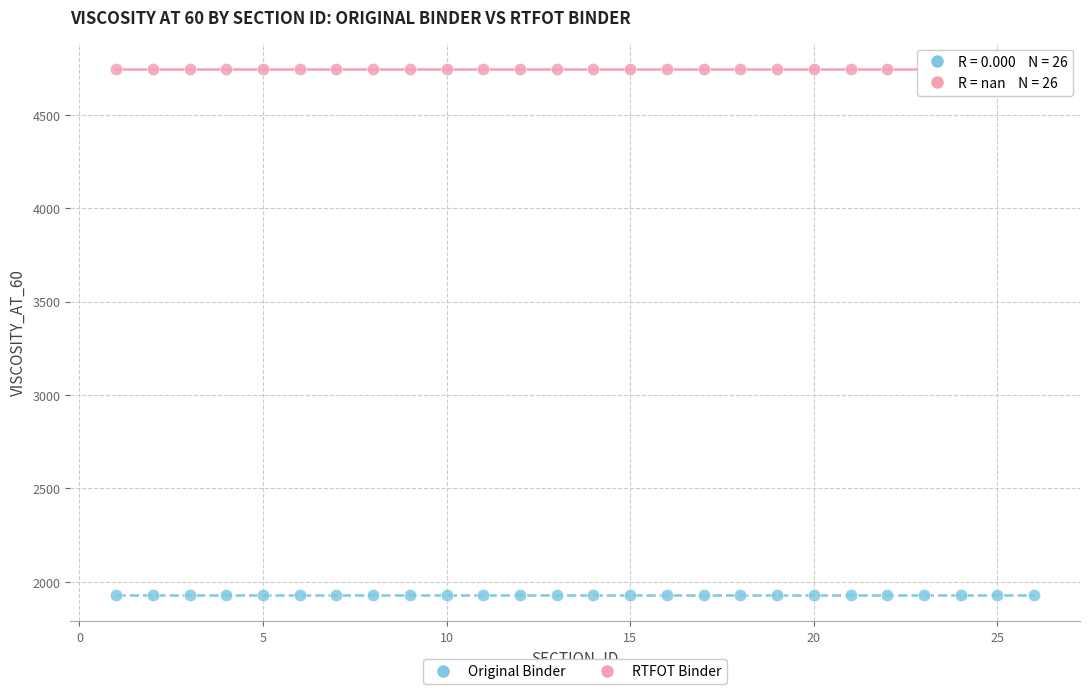

Which series contains the lowest Y value?

Original Binder